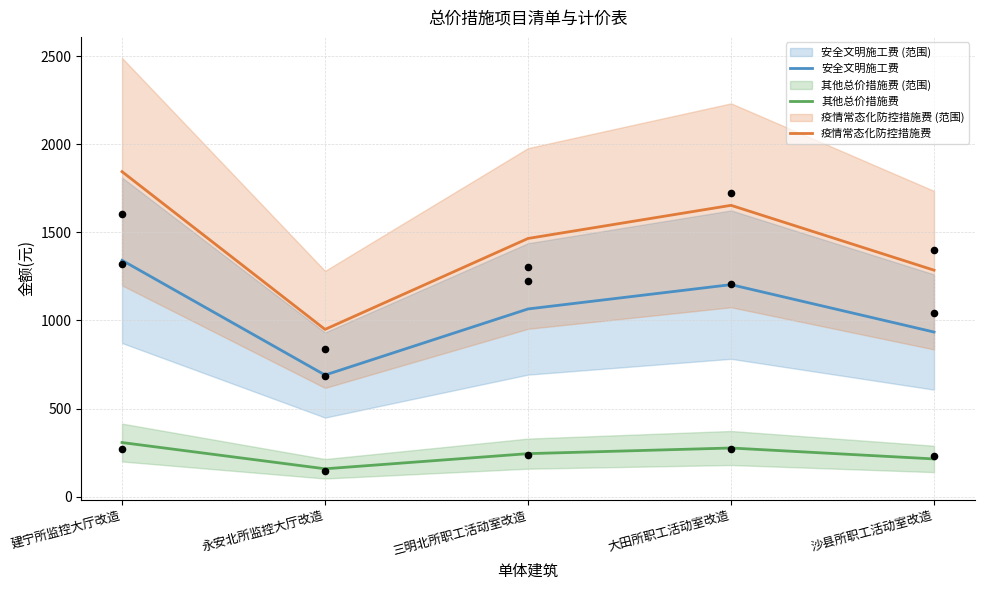

At how many categories does at least one series exceed 404?

5